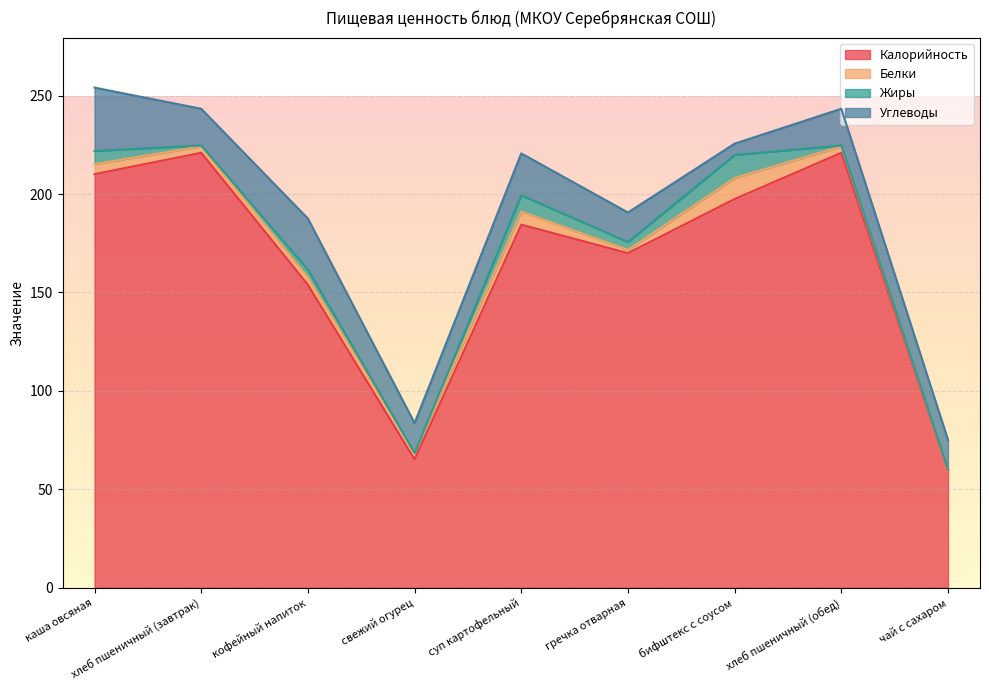

What is the label of the 1st point from the right?

чай с сахаром